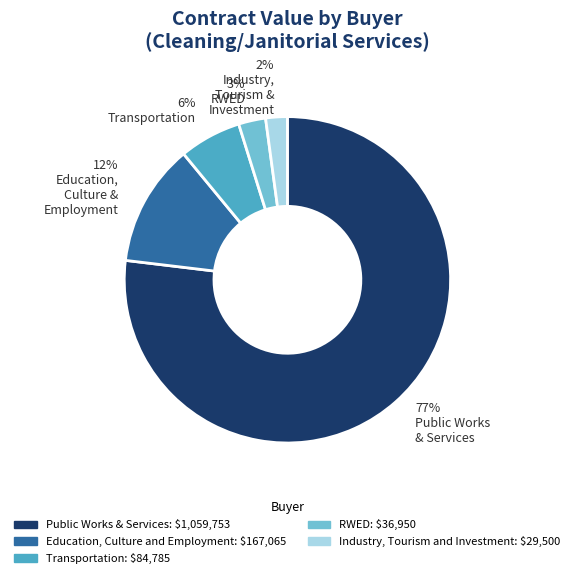

Is it true that 77% Public Works & Services is 77% of the pie?

True